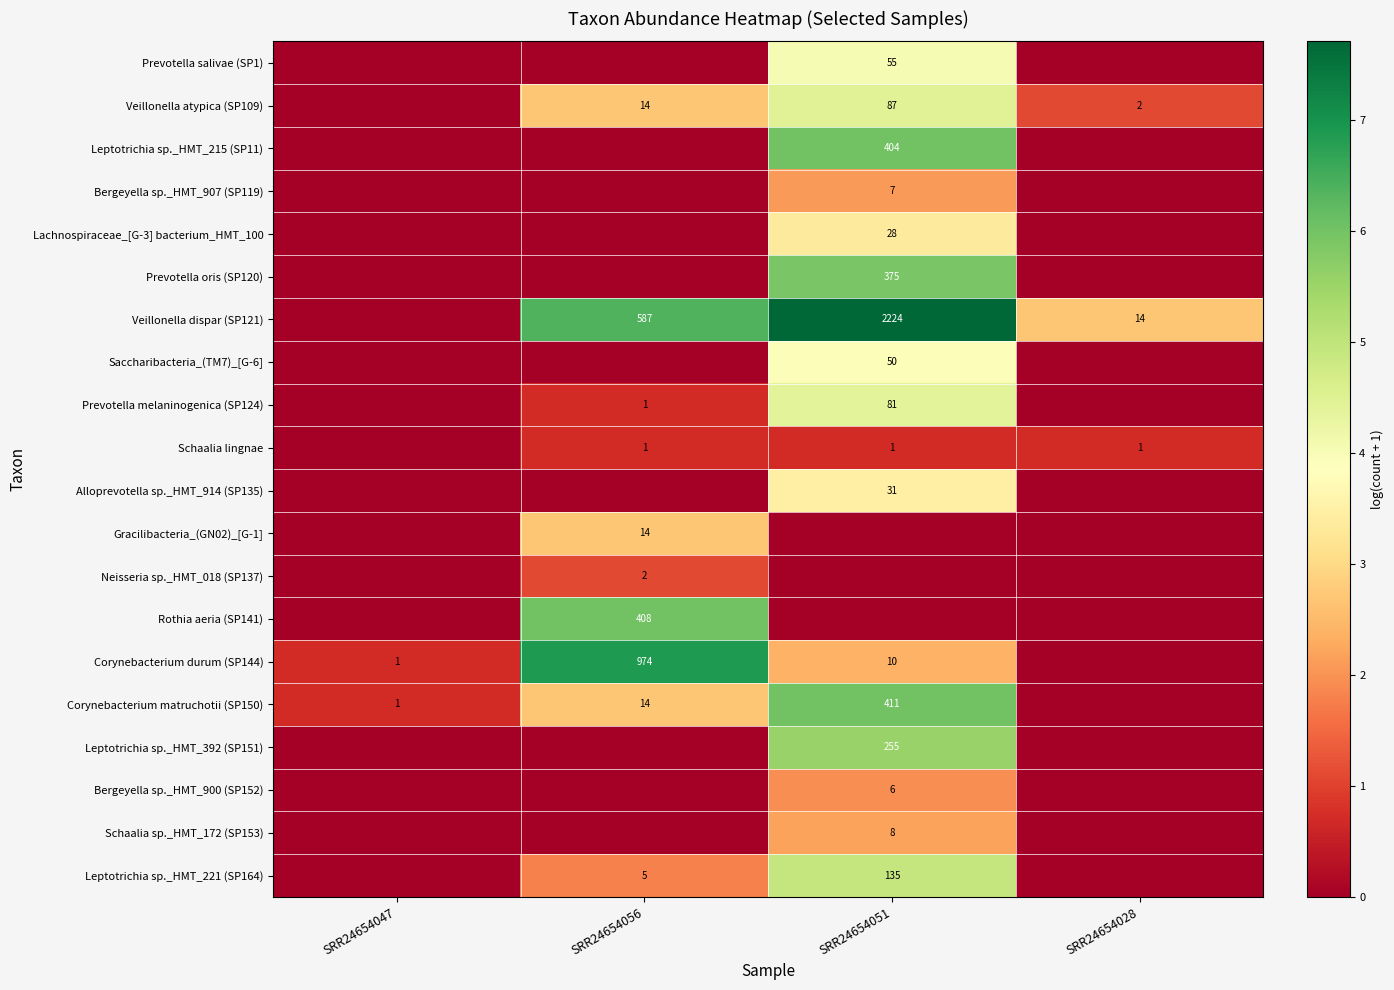

The Corynebacterium matruchotii (SP150) series shows 566 at SRR24654051. True or false?

False